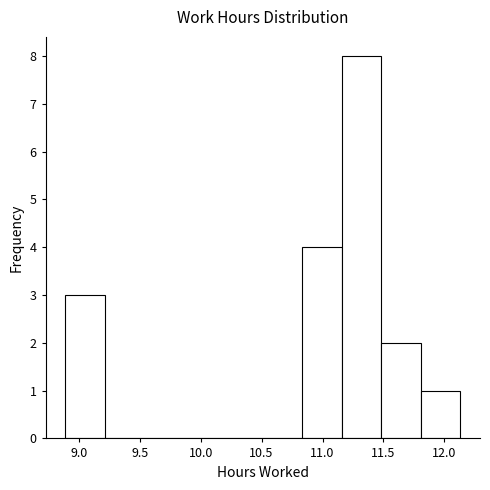

Reading left to right, transcribe this chart: for each bar, give the range it covers on the x-axis and its height. Neither the bar edges nor the heights are printed on the chart, so give them approximately, as read against the axes.

8.90 to 9.20: 3
9.20 to 9.55: 0
9.55 to 9.85: 0
9.85 to 10.20: 0
10.20 to 10.50: 0
10.50 to 10.85: 0
10.85 to 11.15: 4
11.15 to 11.50: 8
11.50 to 11.80: 2
11.80 to 12.15: 1